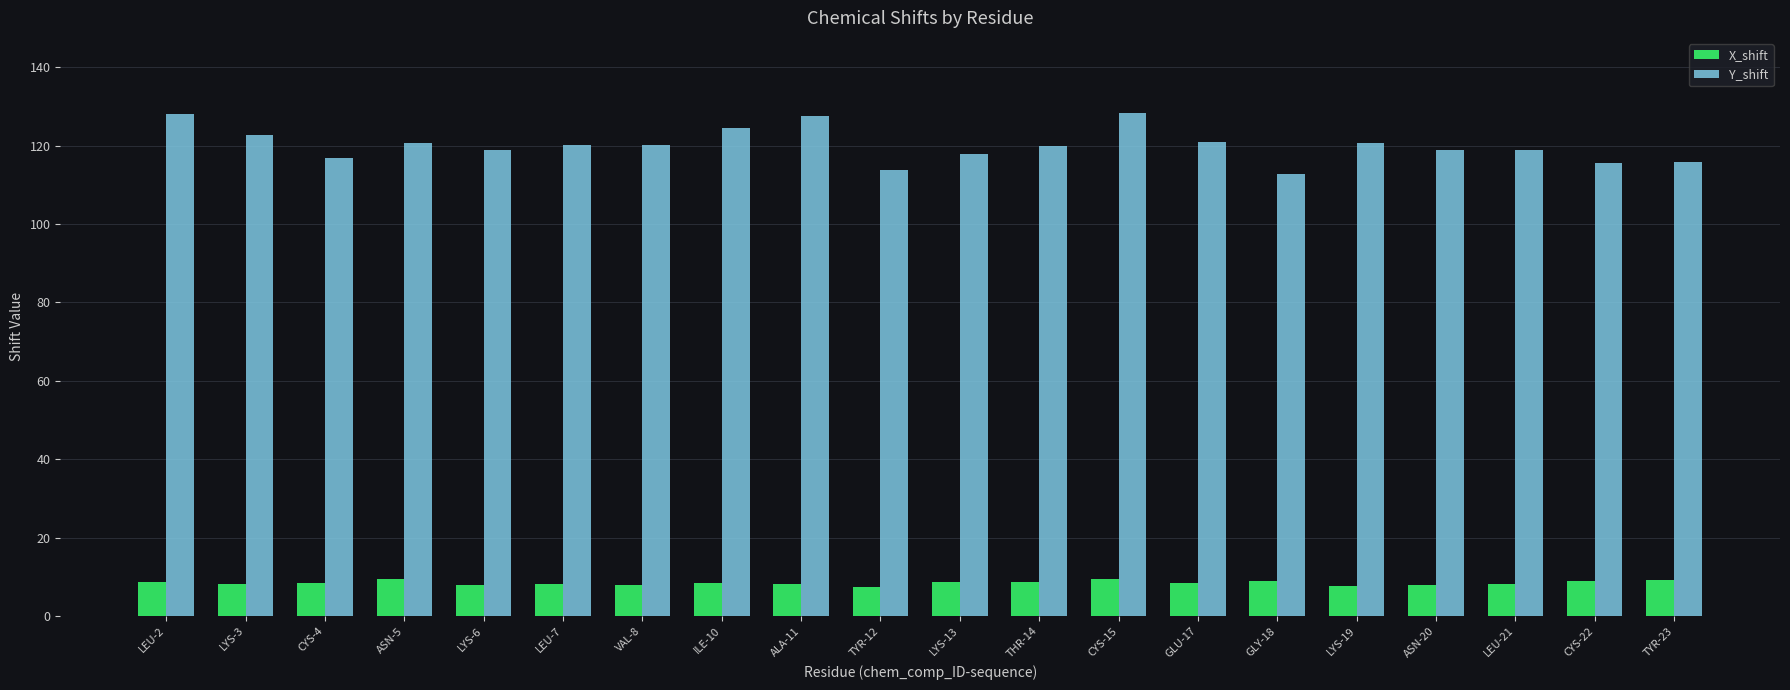

What is the sum of the X_shift values at LEU-21 and VAL-8?

16.1